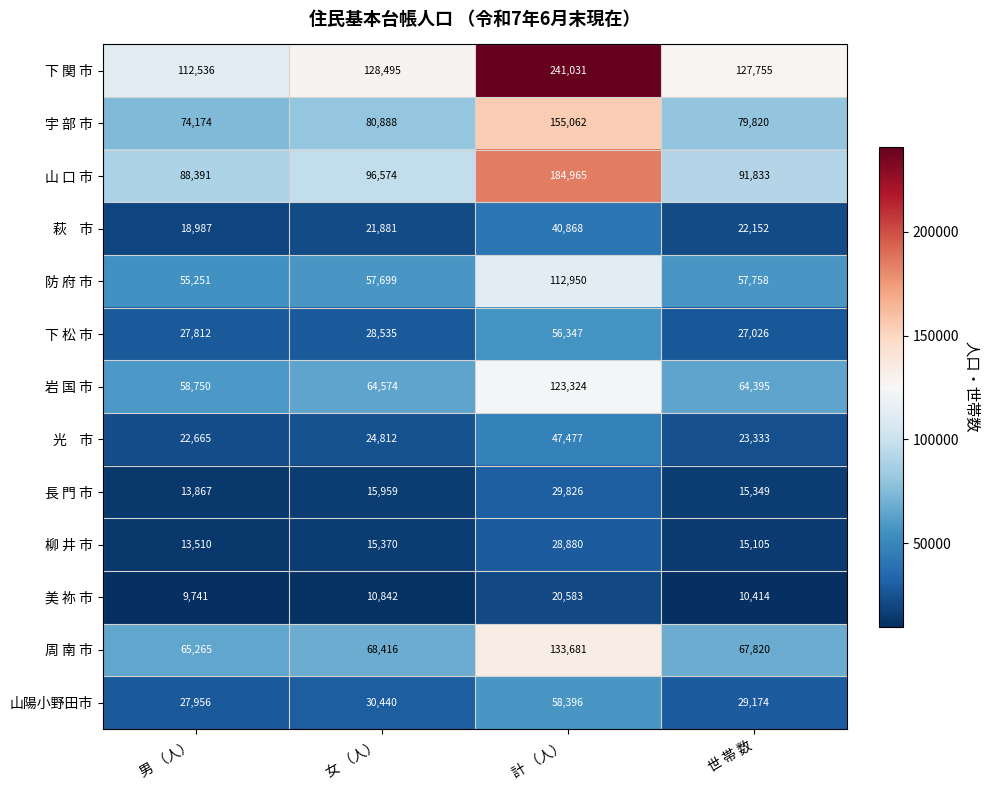

Is it true that 岩 国 市 equals 64574 at 女 （人）?

True